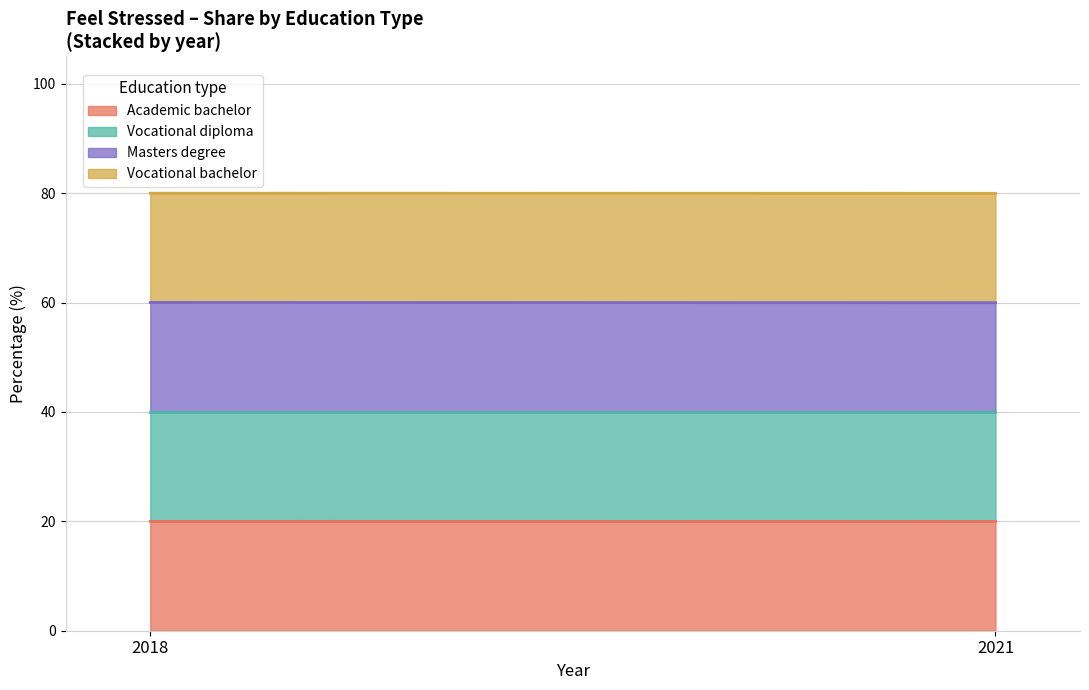

After their last crossing, which series has the higher values: Masters degree or Academic bachelor?

Academic bachelor